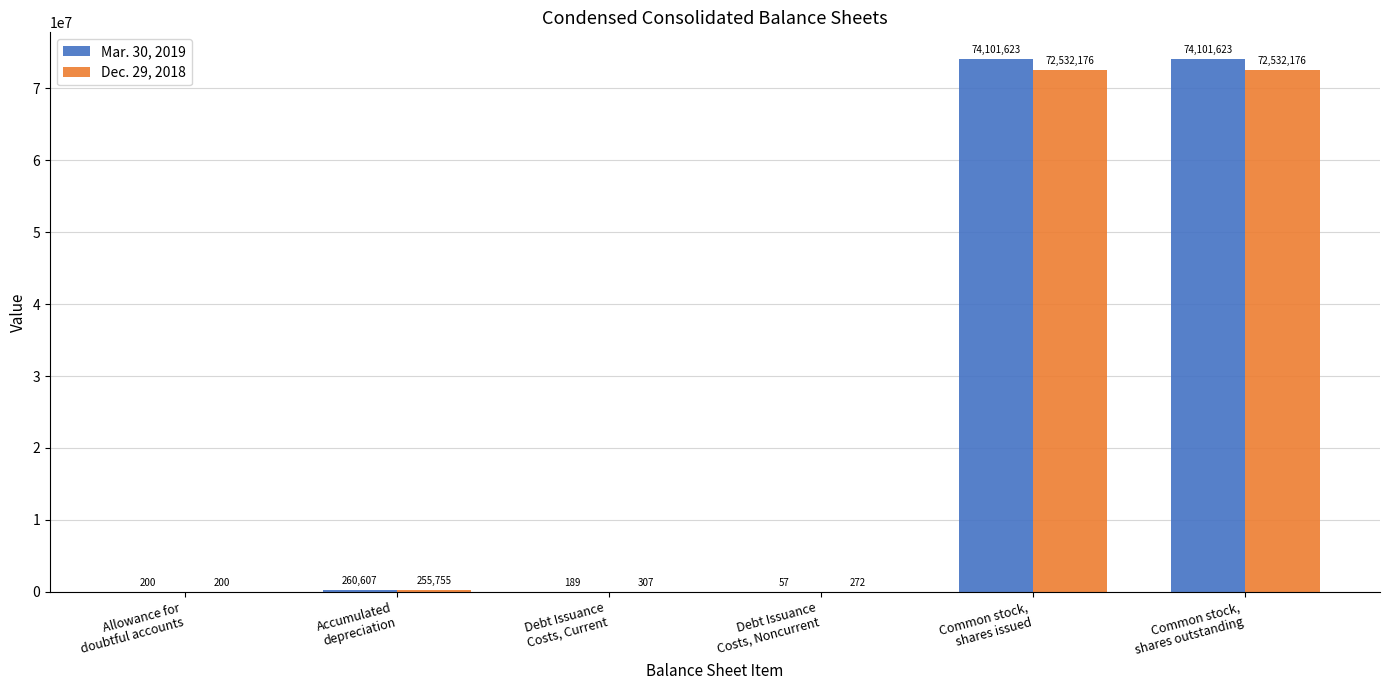

True or false: Mar. 30, 2019 has a value of 102658761 at Common stock,
shares issued.

False